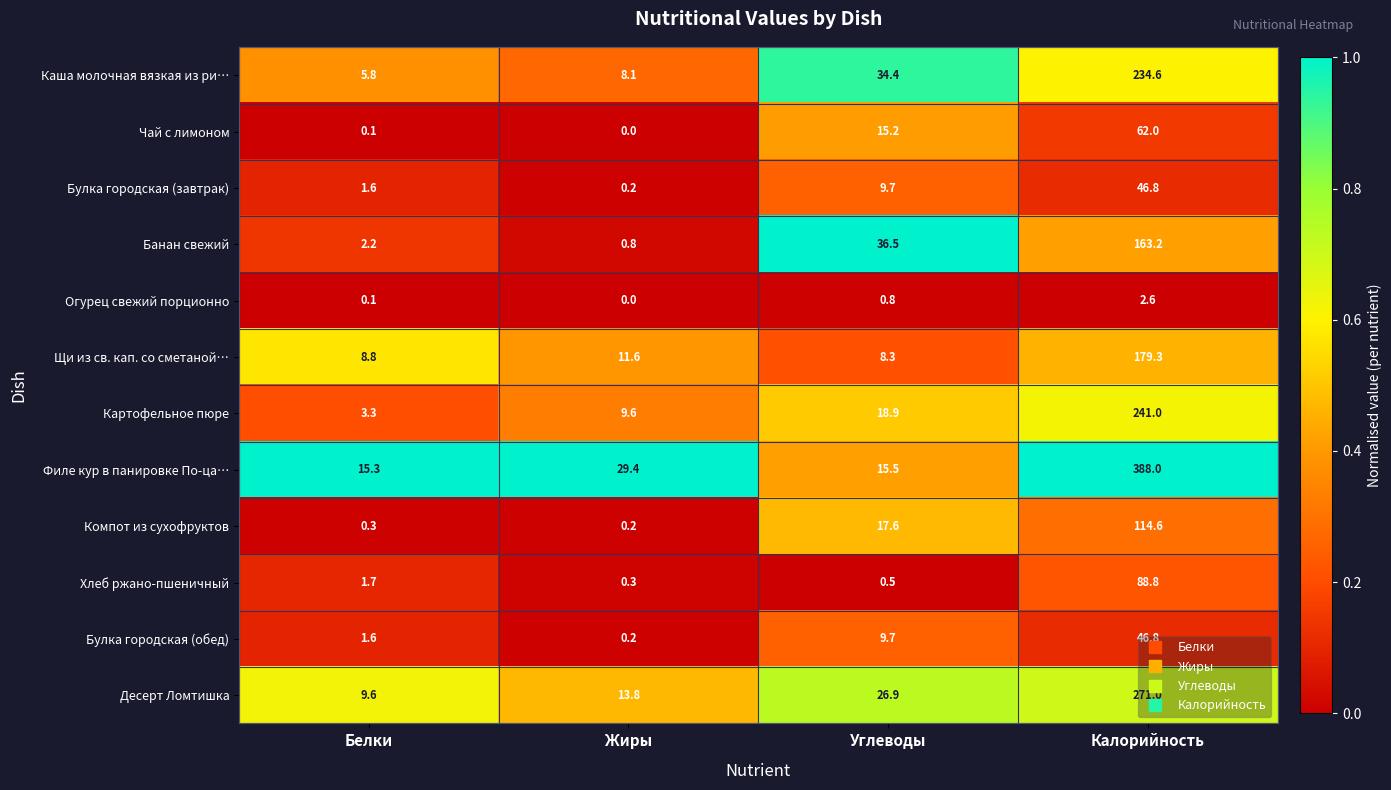

The Чай с лимоном series shows 22.8 at Калорийность. True or false?

False